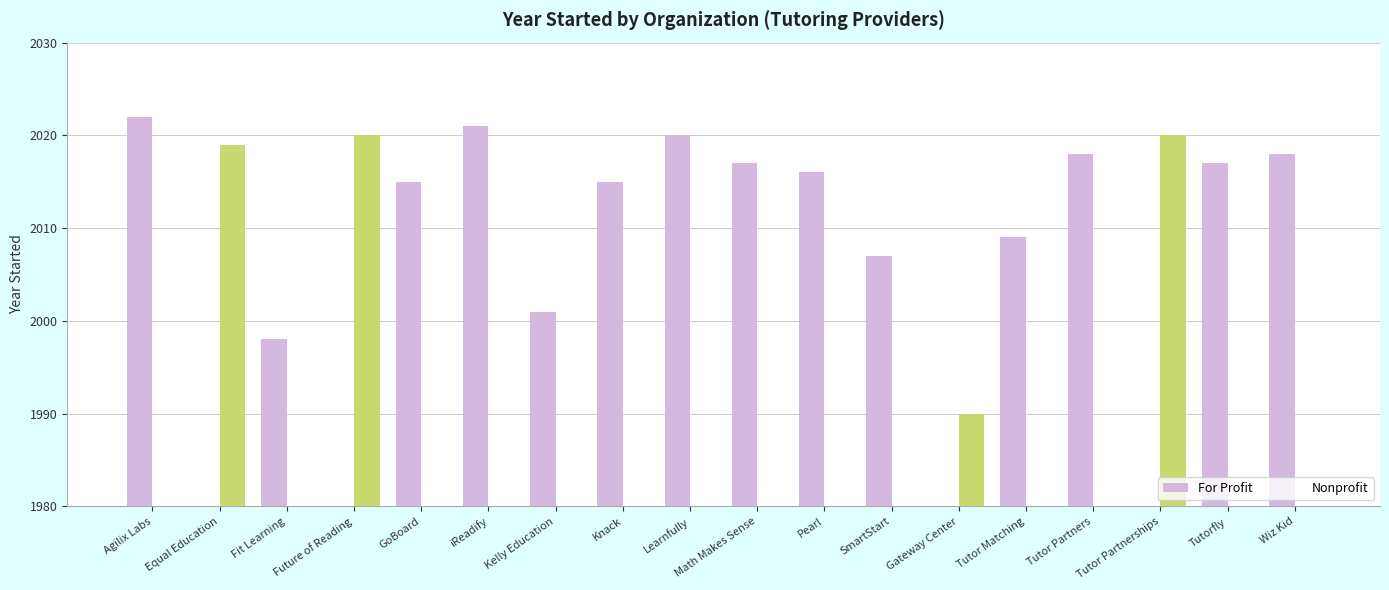

What is the approximate value of For Profit at Math Makes Sense?

2017